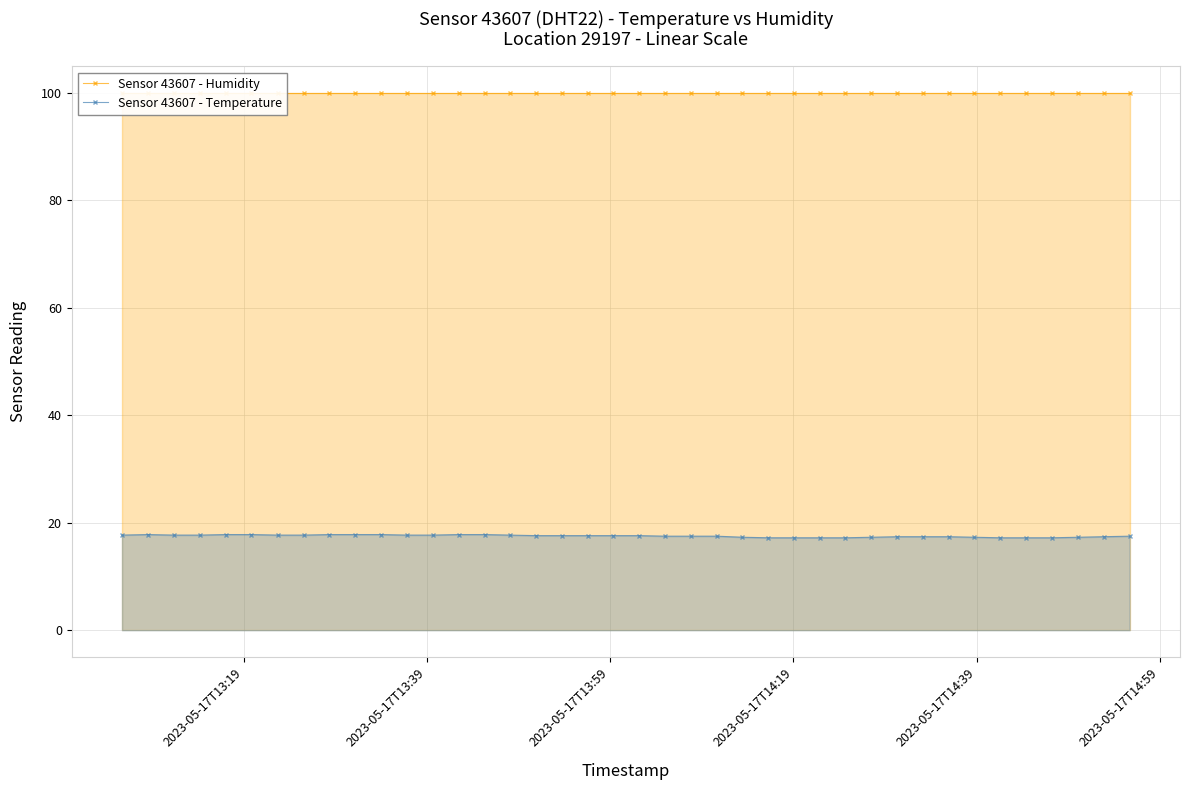

Reading left to right, list all the values displayed in this chart.

Sensor 43607 - Humidity: 99.9	99.9	99.9	99.9	99.9	99.9	99.9	99.9	99.9	99.9	99.9	99.9	99.9	99.9	99.9	99.9	99.9	99.9	99.9	99.9	99.9	99.9	99.9	99.9	99.9	99.9	99.9	99.9	99.9	99.9	99.9	99.9	99.9	99.9	99.9	99.9	99.9	99.9	99.9	99.9
Sensor 43607 - Temperature: 17.7	17.8	17.7	17.7	17.8	17.8	17.7	17.7	17.8	17.8	17.8	17.7	17.7	17.8	17.8	17.7	17.6	17.6	17.6	17.6	17.6	17.5	17.5	17.5	17.3	17.2	17.2	17.2	17.2	17.3	17.4	17.4	17.4	17.3	17.2	17.2	17.2	17.3	17.4	17.5